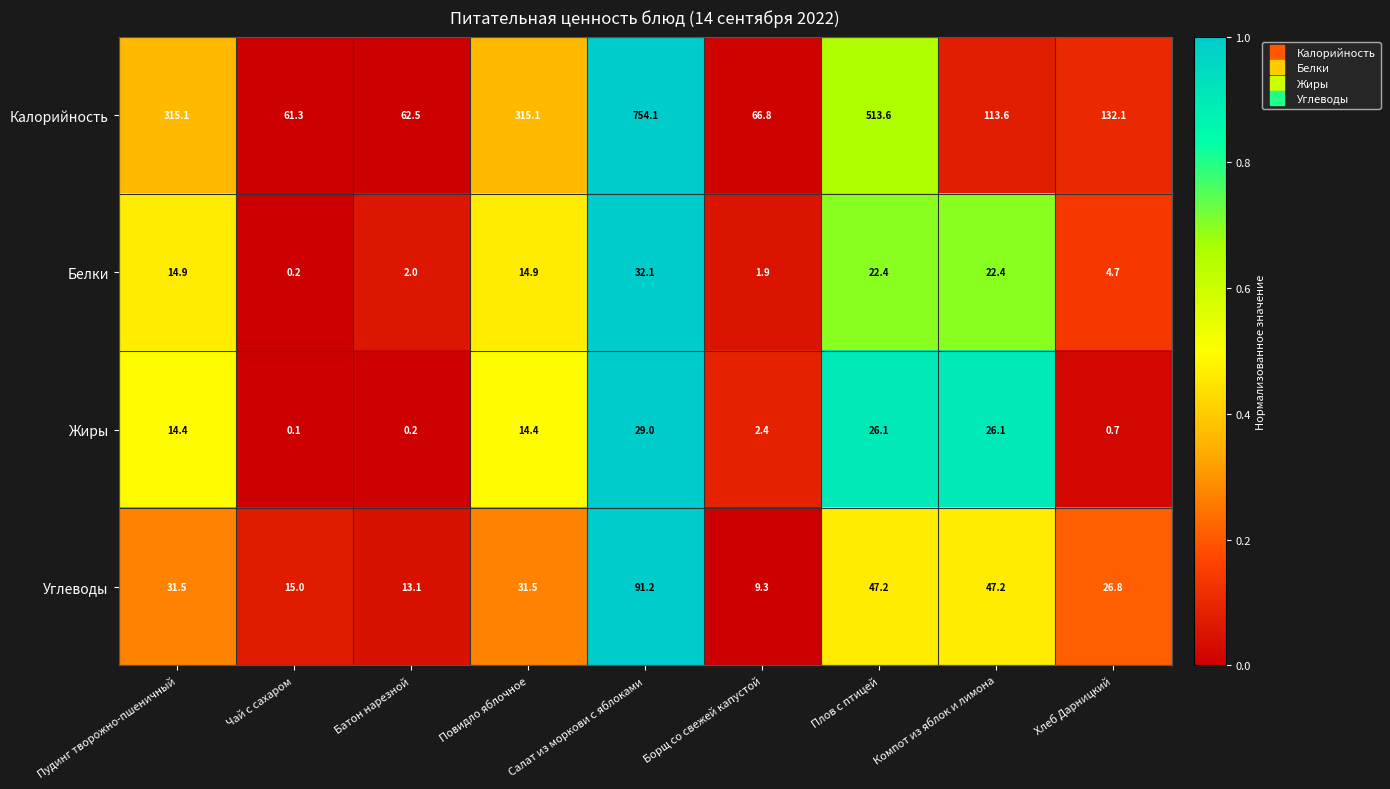

At which category is the sum across all series the highest?

Салат из моркови с яблоками